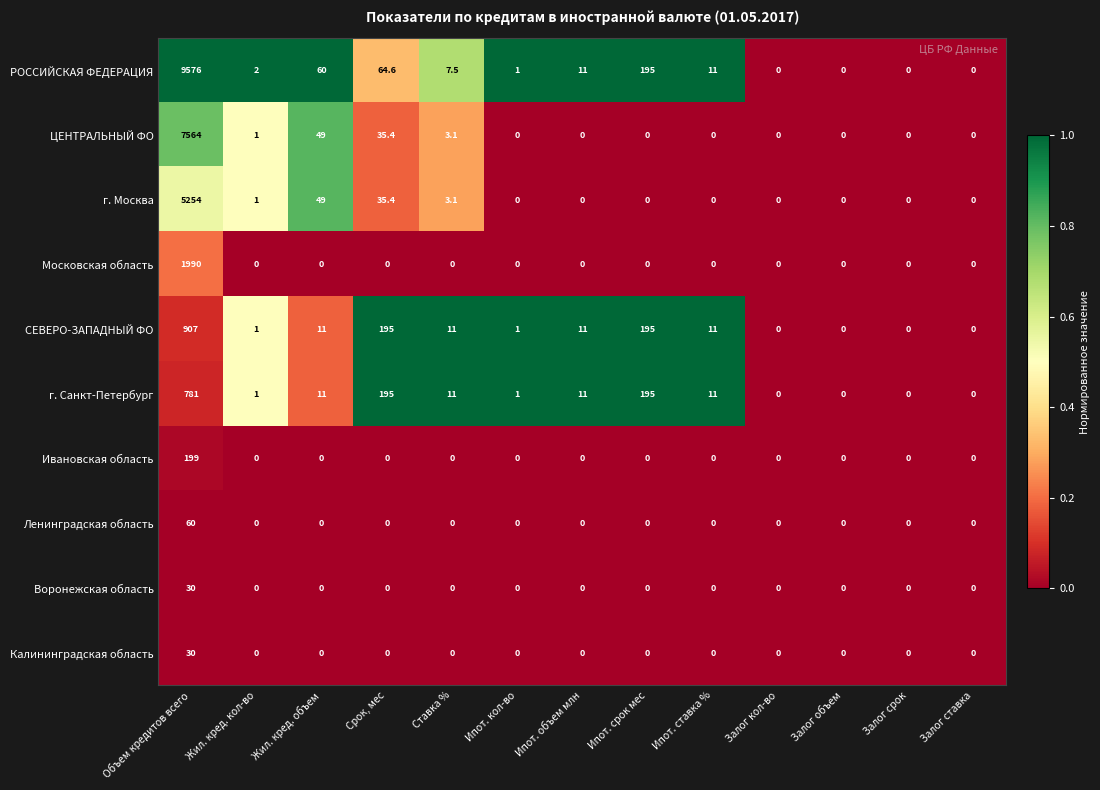

At which category is the sum across all series the highest?

Объем кредитов всего